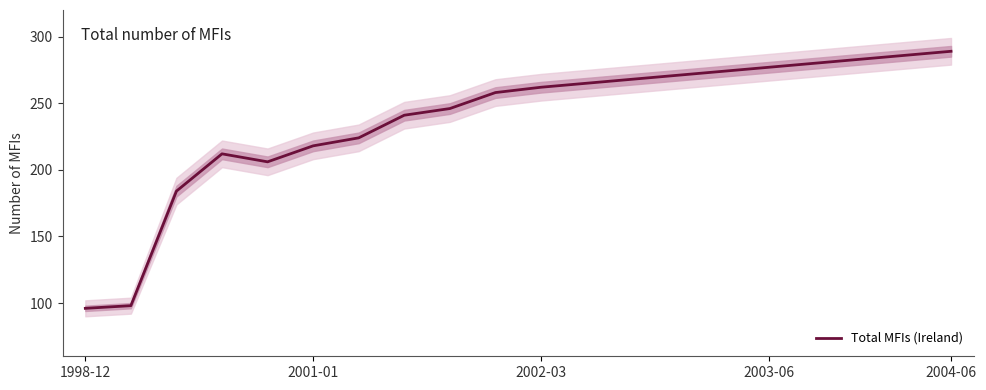

What is the difference between the maximum and minimum values?

193